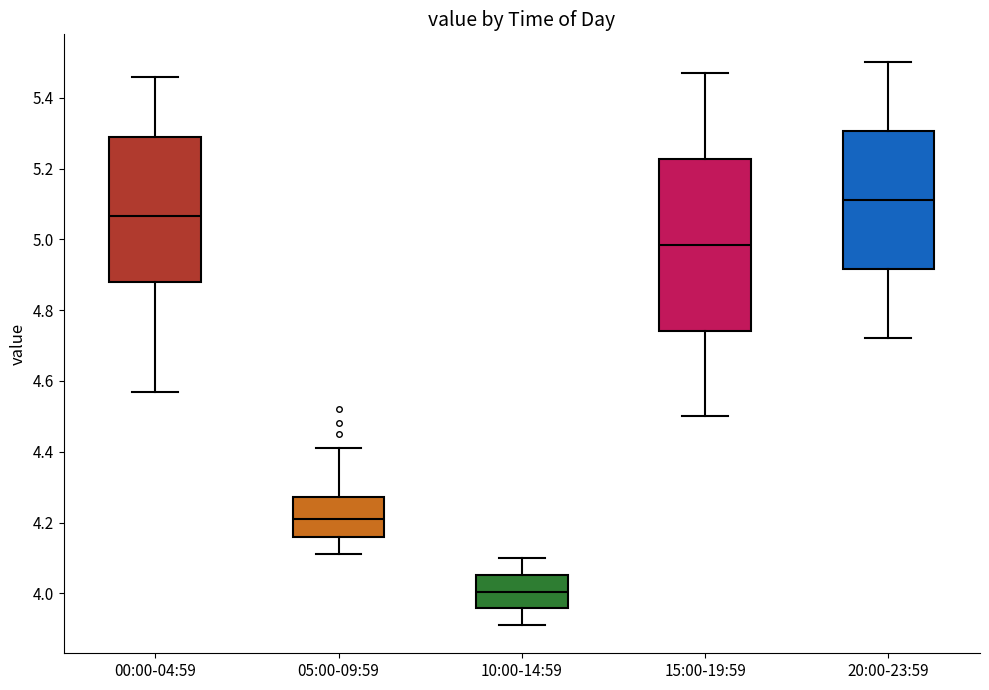

Which box is the tallest, from its lower edge to its upper edge?

15:00-19:59